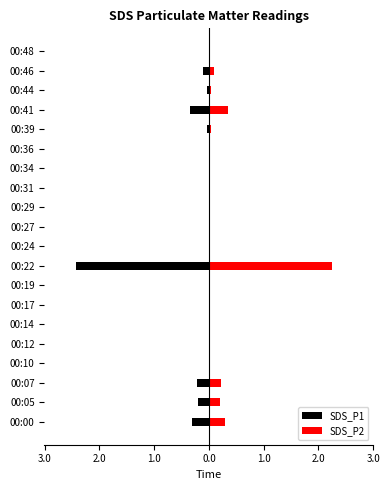

What is the average value of the SDS_P2 series?

0.2